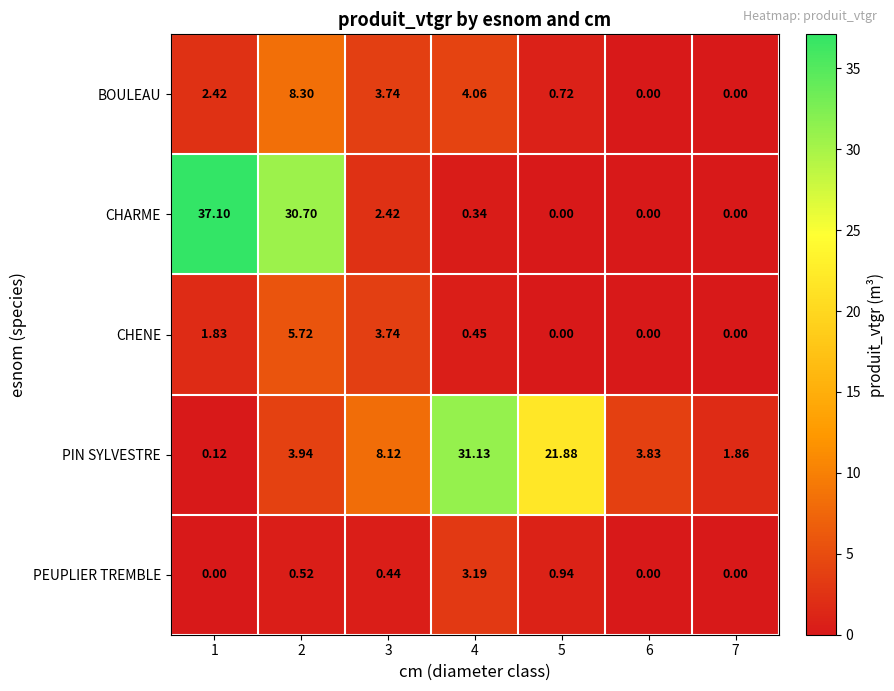

Which series has the largest total across all categories?

PIN SYLVESTRE